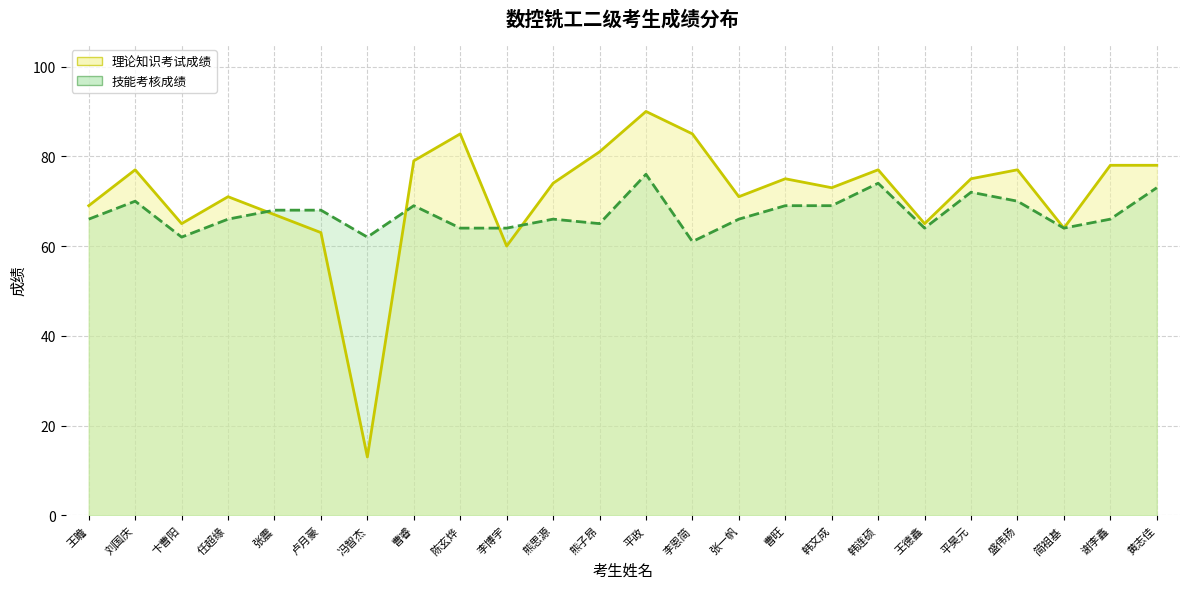

The 理论知识考试成绩_line series shows 126 at 韩连硕. True or false?

False